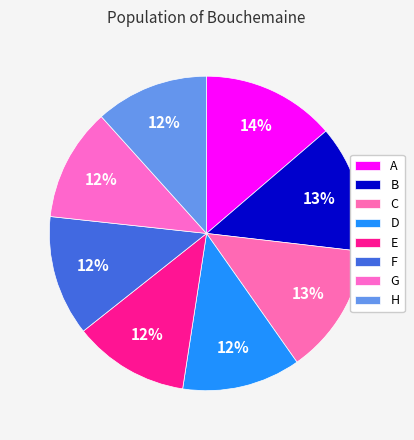

How many slices are in this pie chart?

8